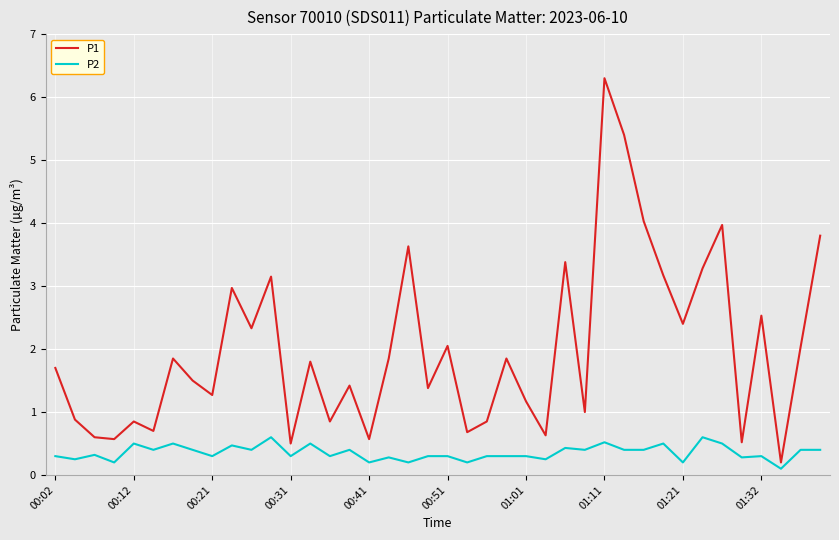

True or false: P1 and P2 cross at least once.

False